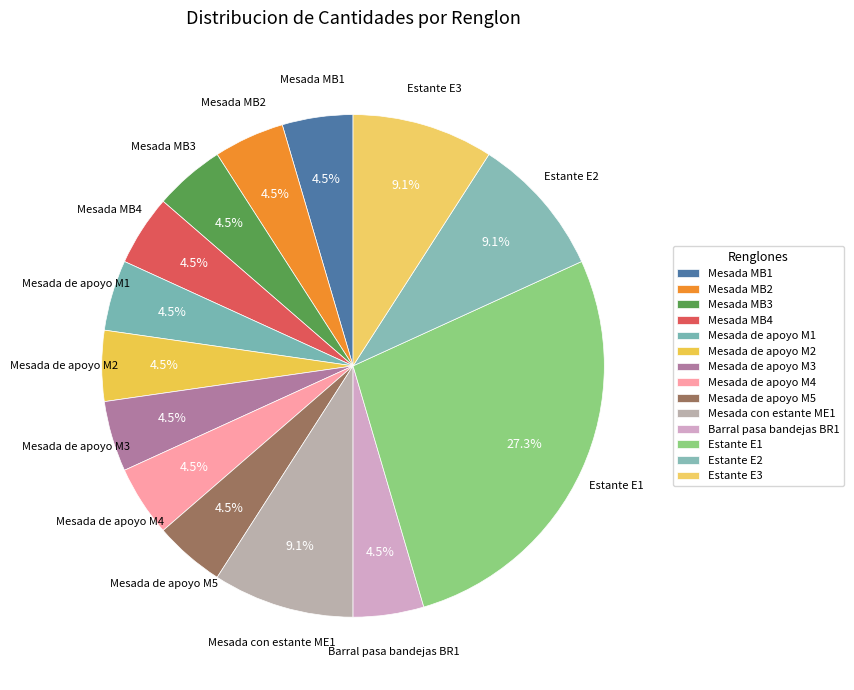

What is the ratio of the value at Mesada de apoyo M3 to the value at Mesada de apoyo M4?

1.0